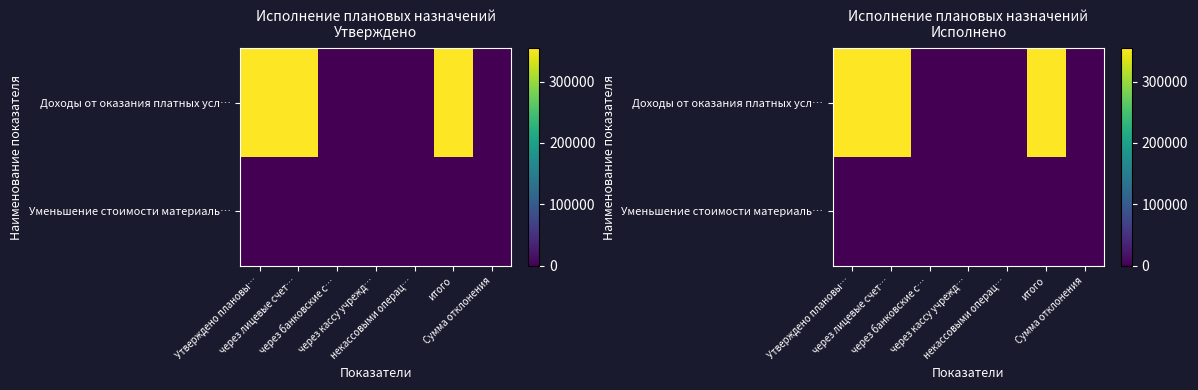

Which has a higher value, через банковские с… or через кассу учрежд…?

через банковские с…